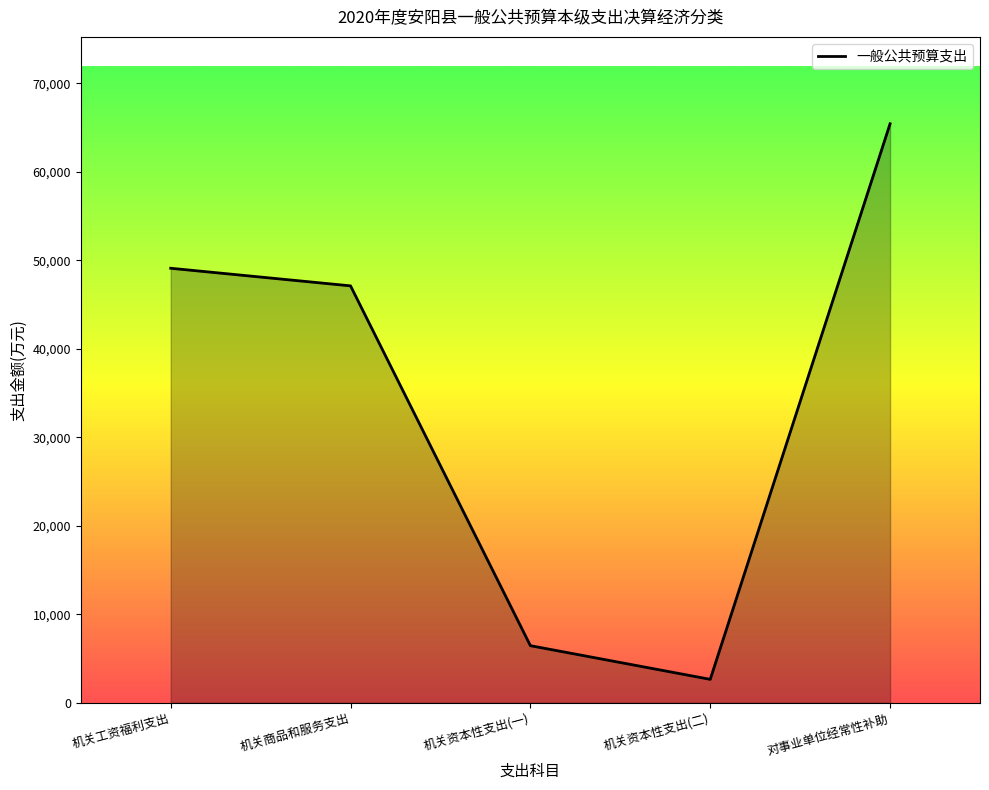

Reading right to left, list all the values displayed in this chart.

65441	2652	6457	47120	49110